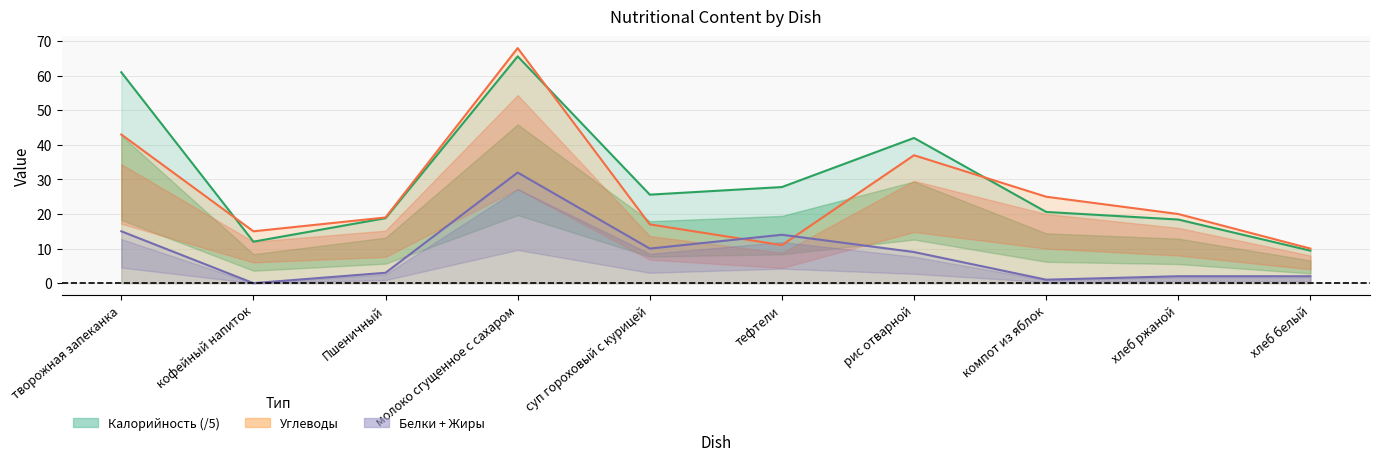

True or false: Калорийность has a value of 21.6 at молоко сгущенное с сахаром.

False